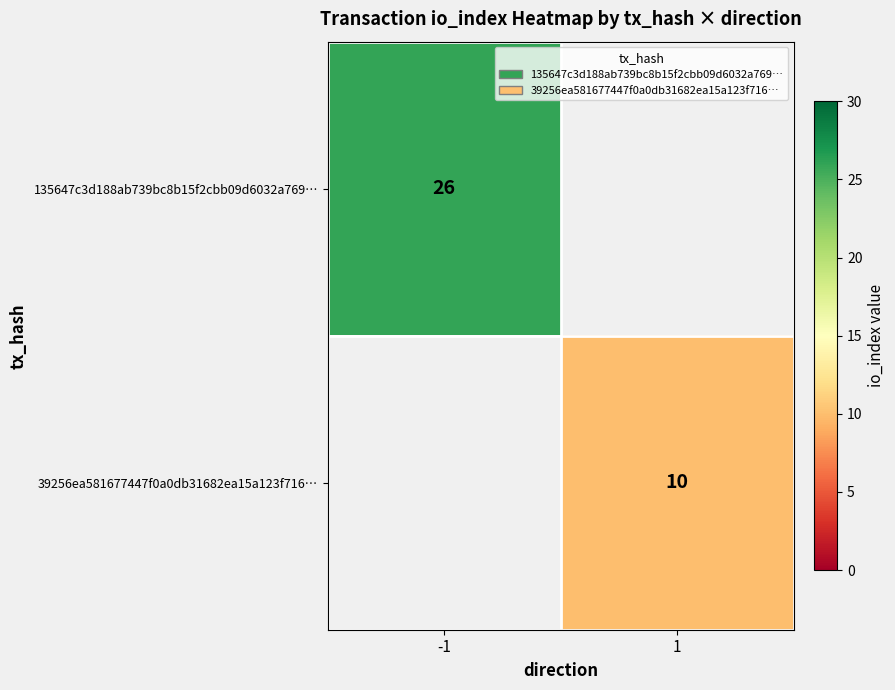

Is it true that 39256ea581677447f0a0db31682ea15a123f716… equals 10 at 1?

True